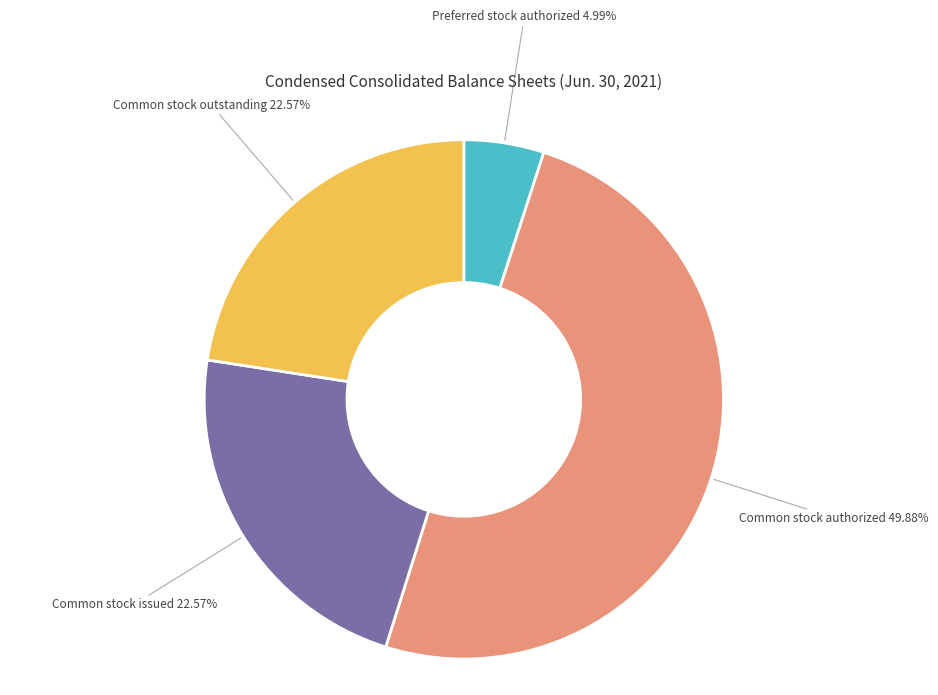

How many slices are in this pie chart?

4